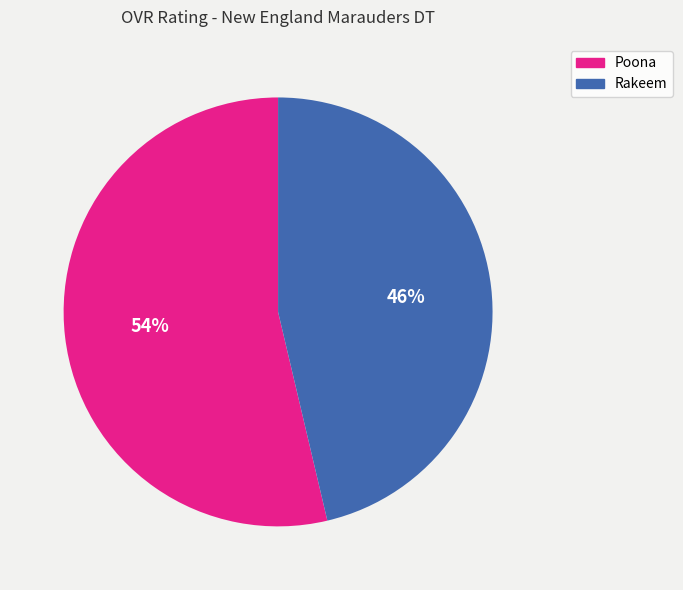

Which has a higher value, Poona or Rakeem?

Poona